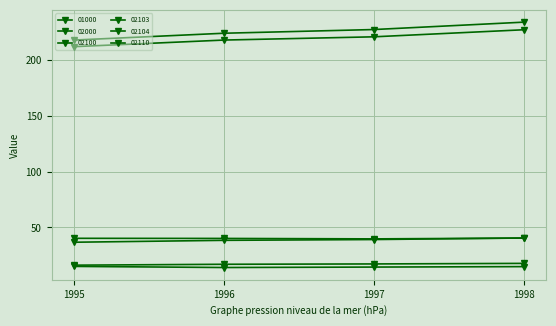

Is this an area chart (filled region under the line)?

No